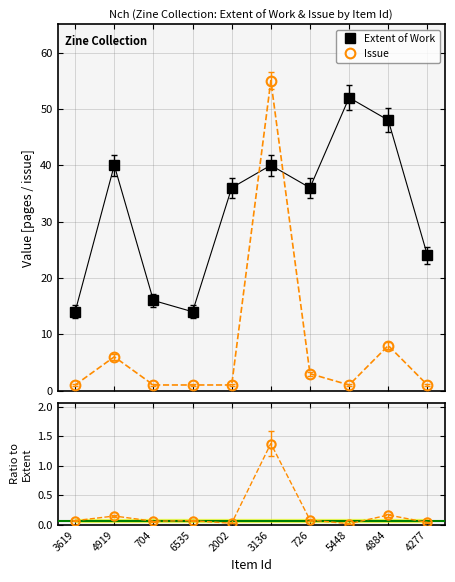

What is the label of the 10th point from the right?

3619